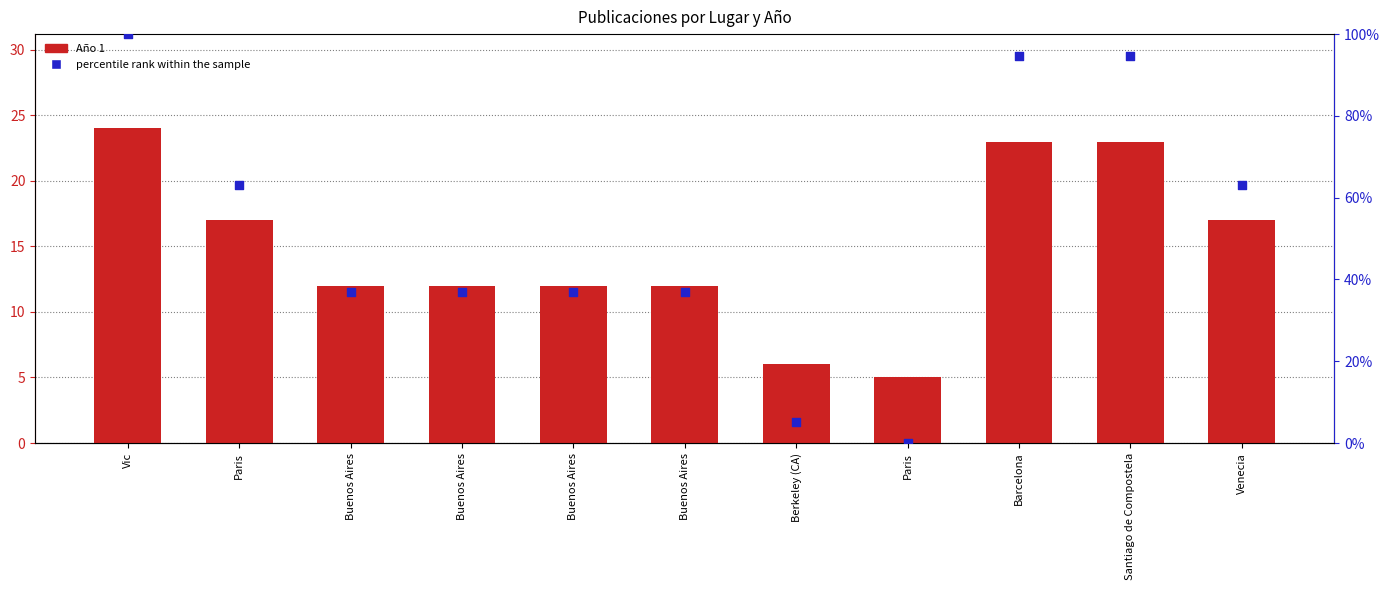

What is the total value across all series at Buenos Aires?

48.8